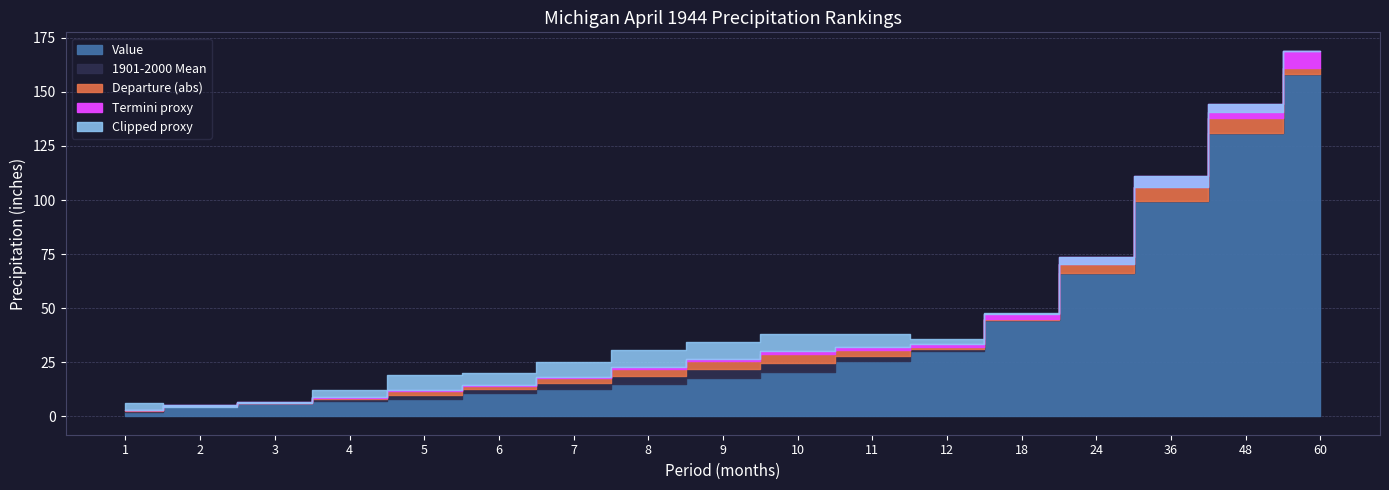

Between 4 and 2, which is larger?

4